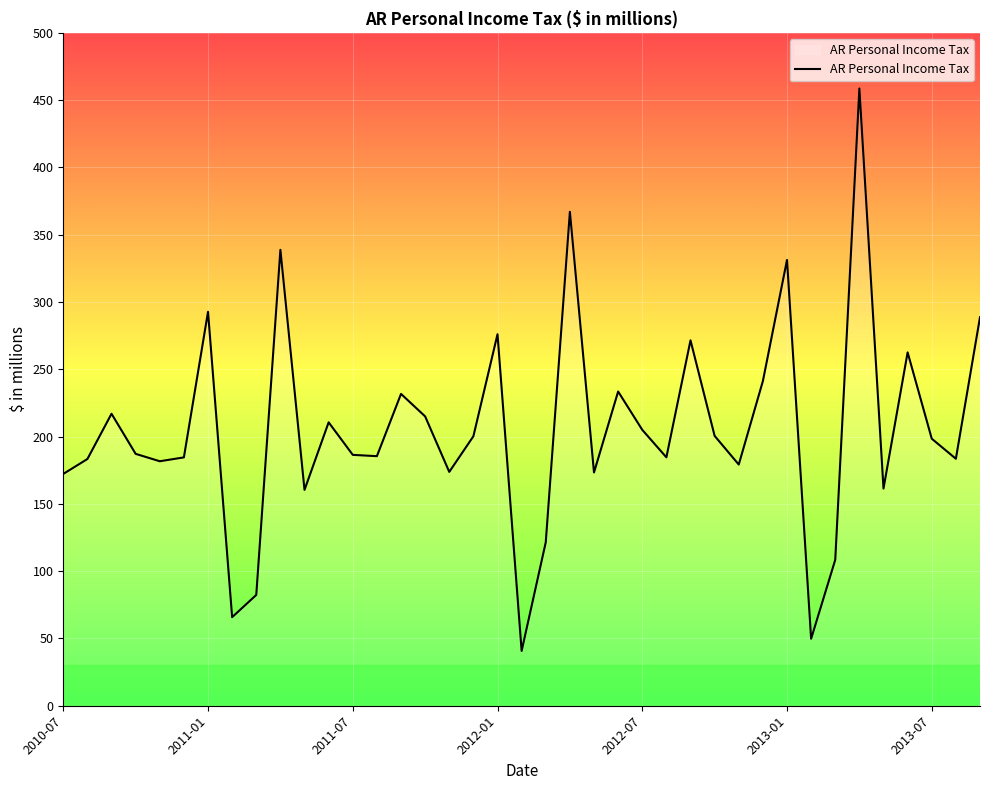

Does the chart have visible grid lines?

Yes